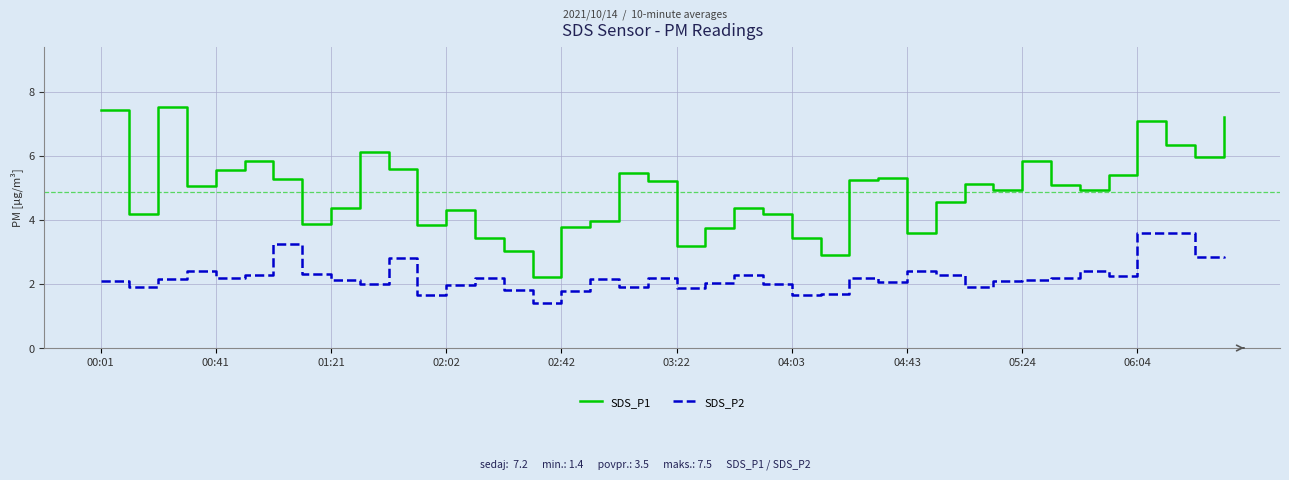

True or false: SDS_P2 and SDS_P1 cross at least once.

False